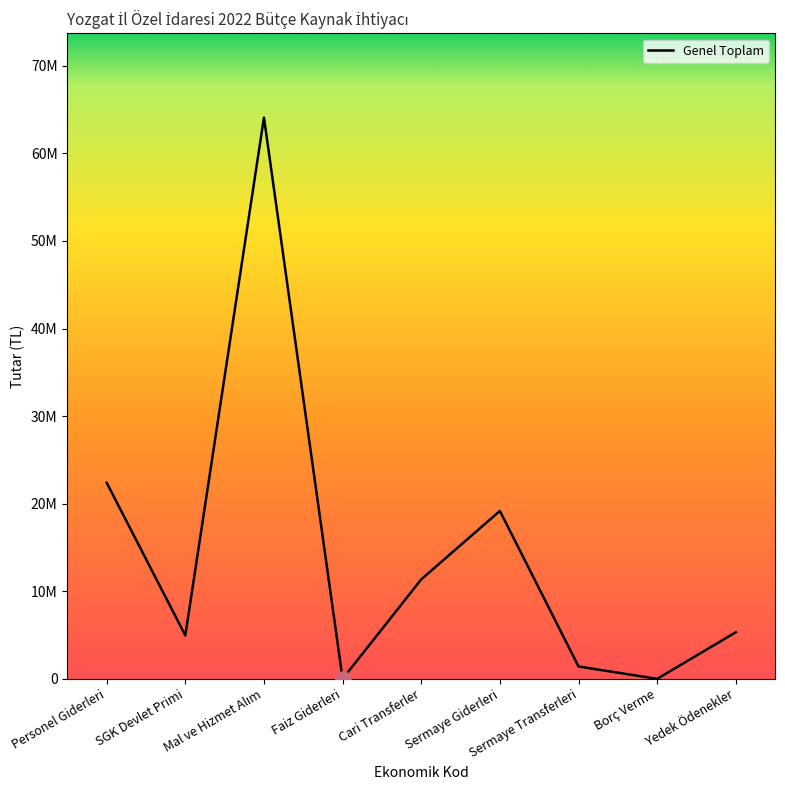

What is the change in value from SGK Devlet Primi to Borç Verme?

-4955000